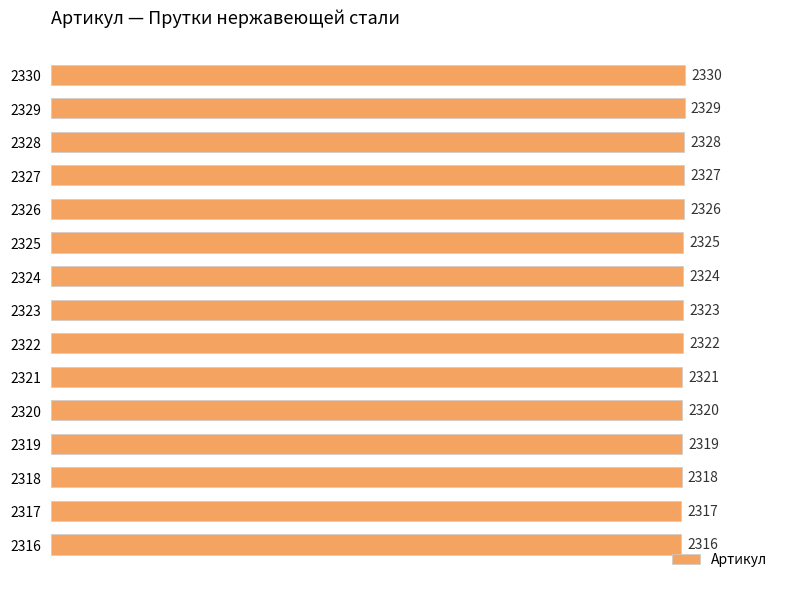

How many data points does each series have?

15